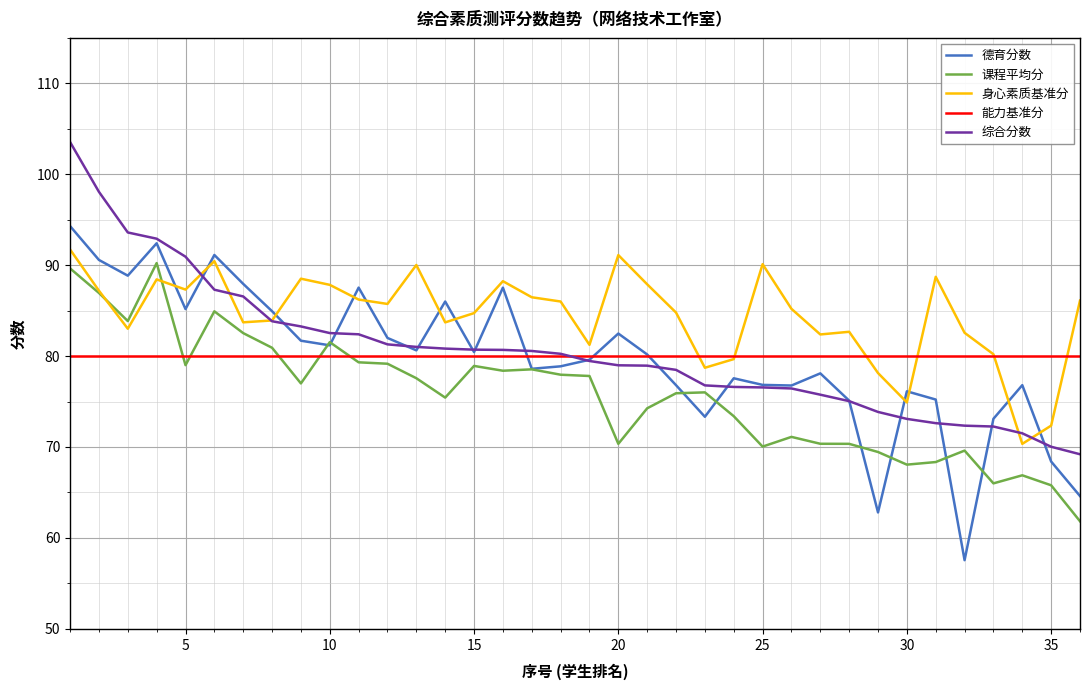

True or false: 身心素质基准分 and 德育分数 cross at least once.

True